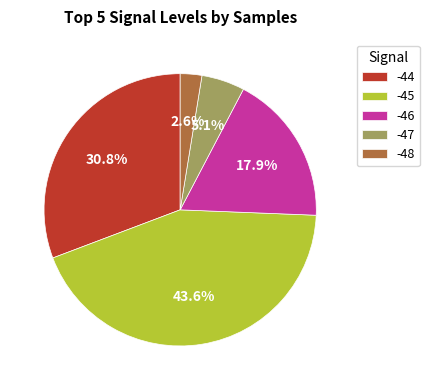

To the nearest percent, what percentage of the pie is -45?

44%